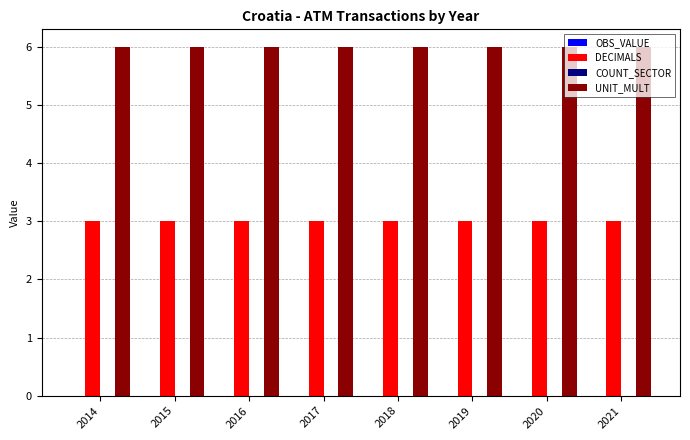

What is the spread (max minus min) of values at 2019?

3